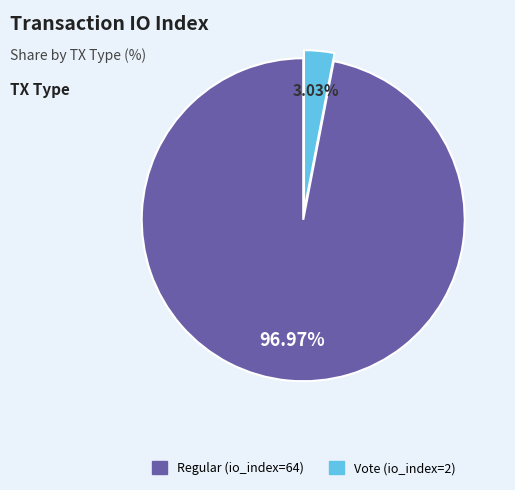

Which category has the smallest portion of the pie?

Vote (io_index=2)